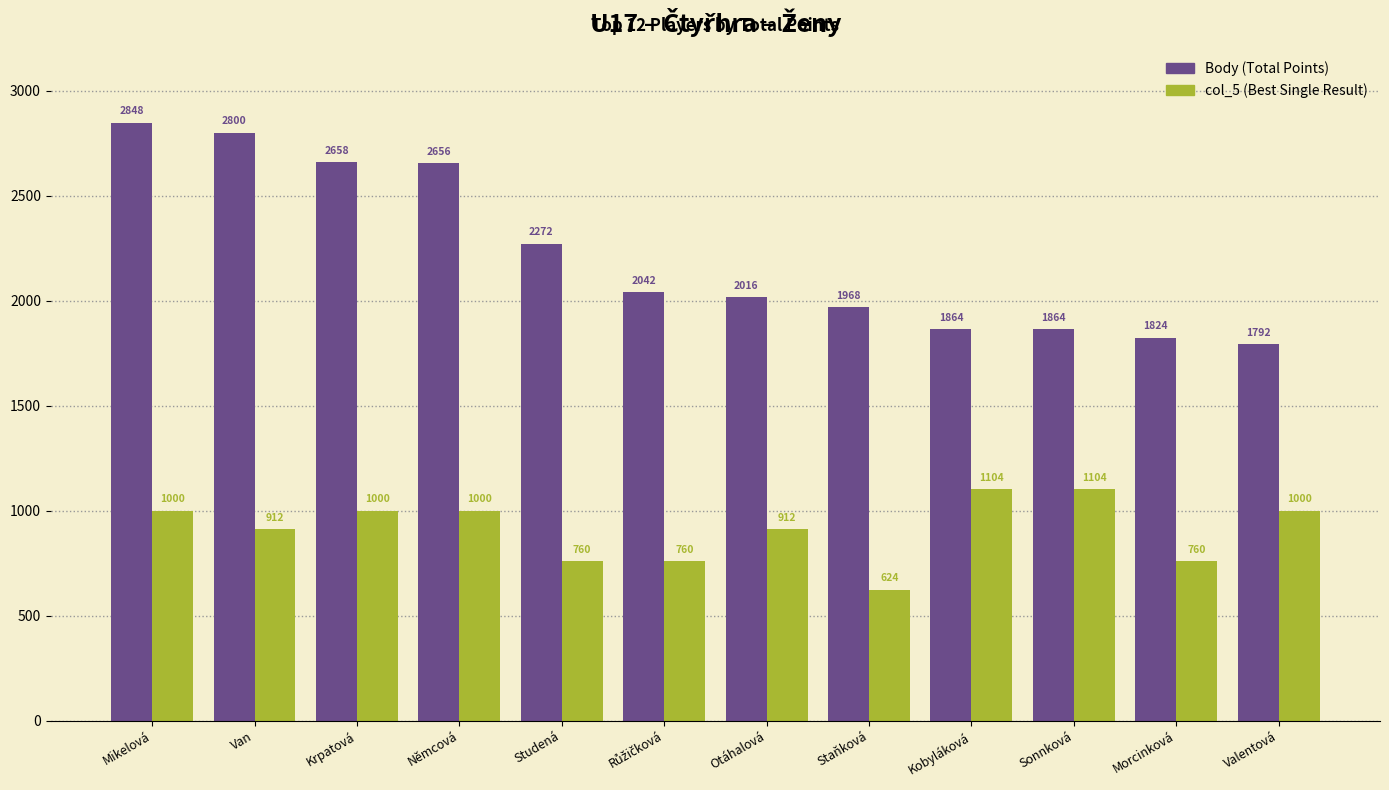

What is the total value across all series at Van?

3712